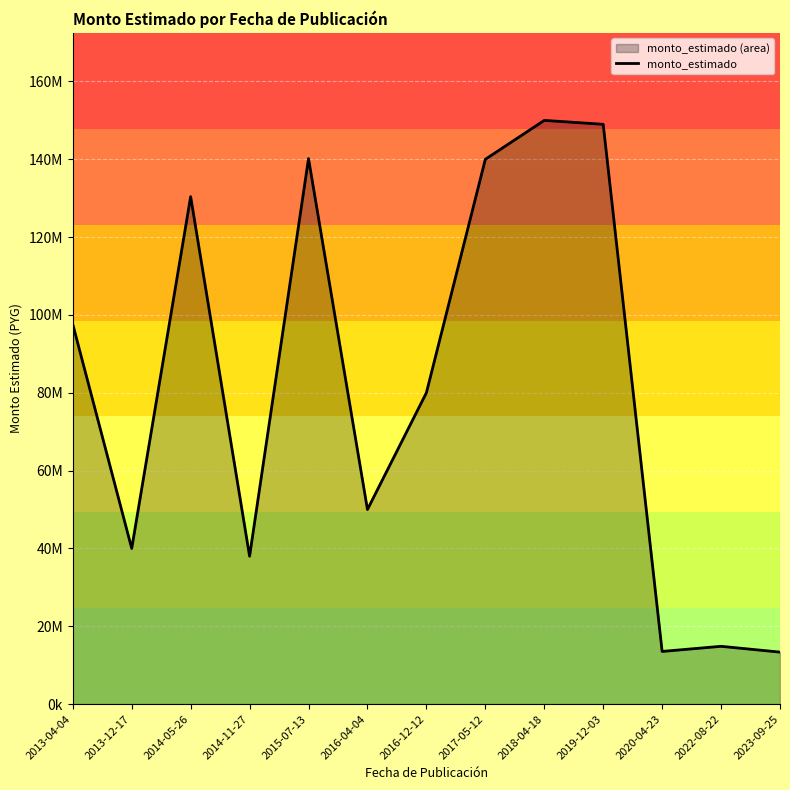

What is the label of the 4th point from the left?

2014-11-27